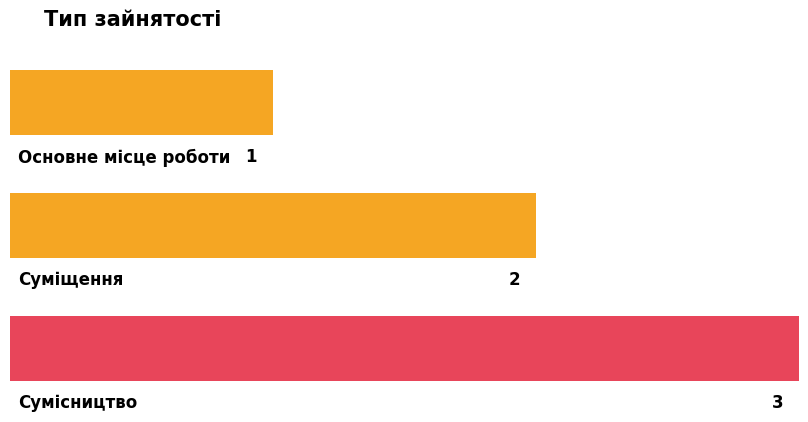

What position from the right is Суміщення?

2